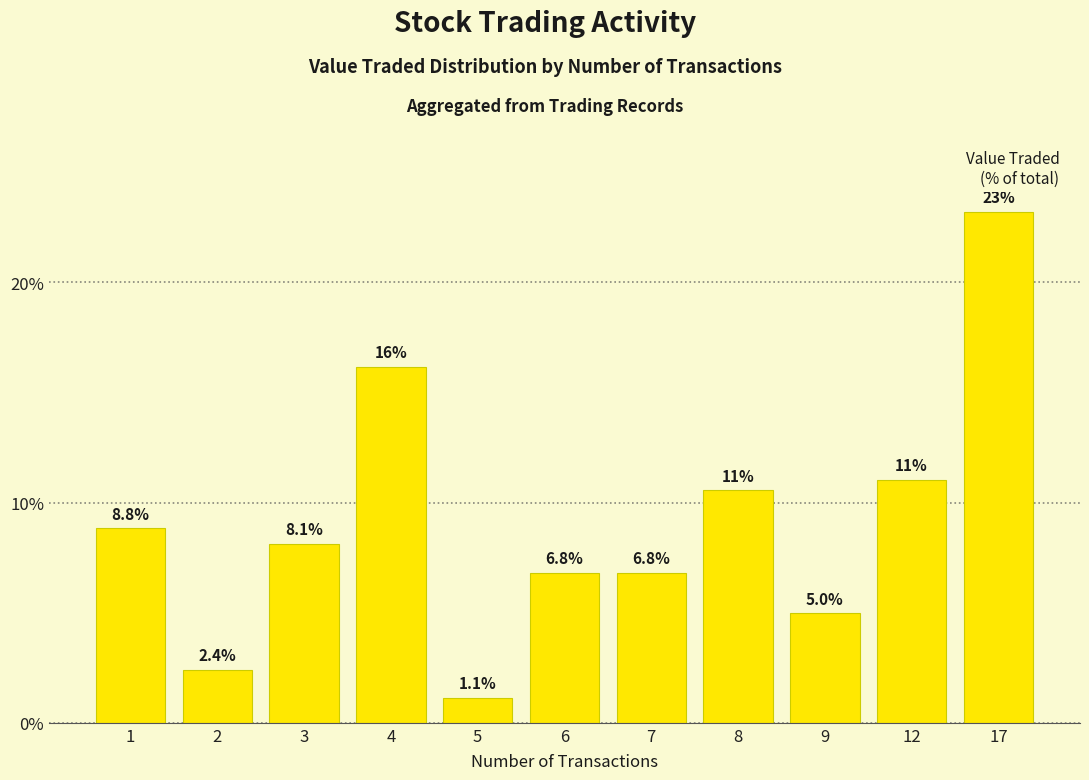

What is the smallest value displayed?

1.1